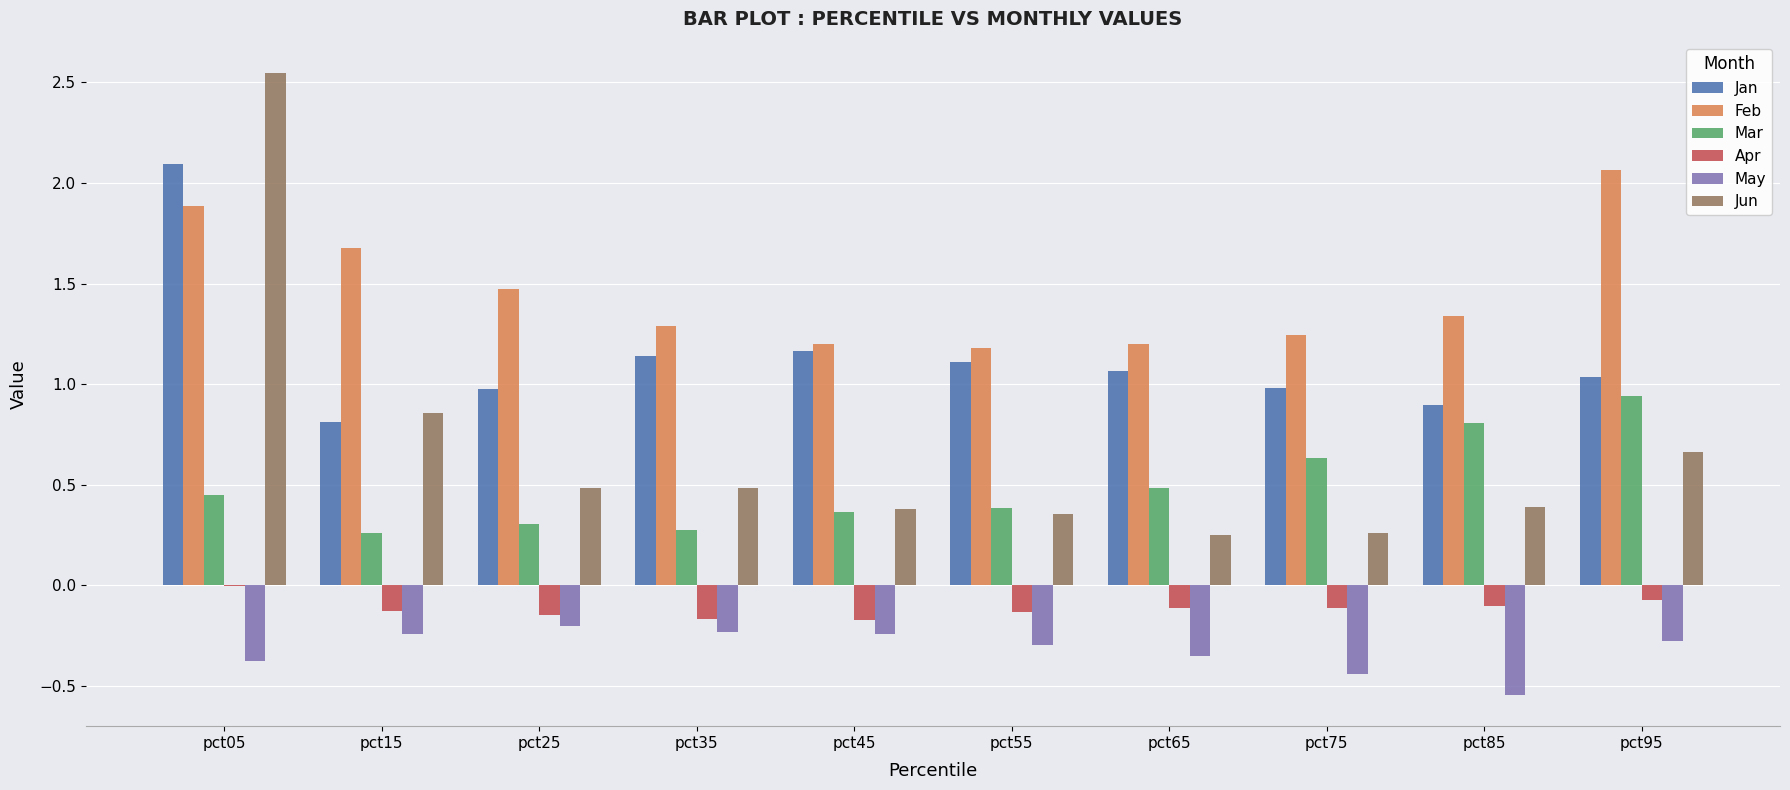

What are all the series names shown in the legend?

Jan, Feb, Mar, Apr, May, Jun